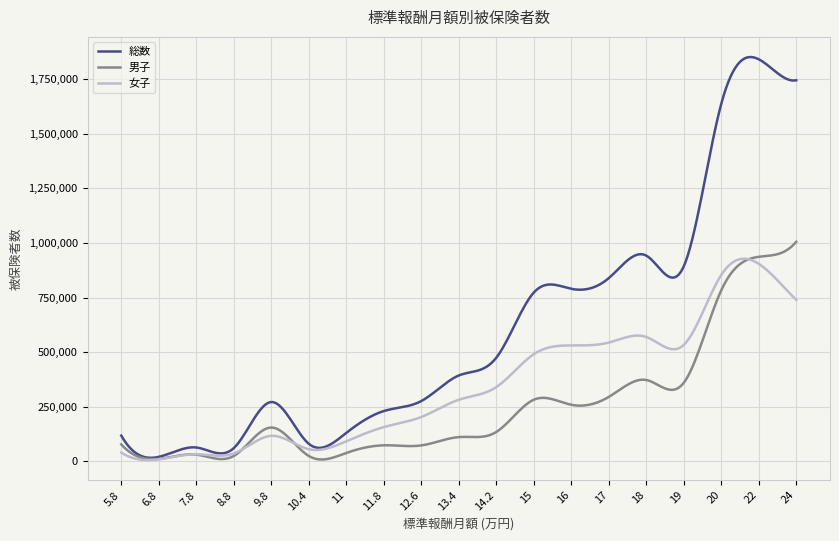

What is the difference between the maximum and minimum values in the 総数 series?

1835053.8